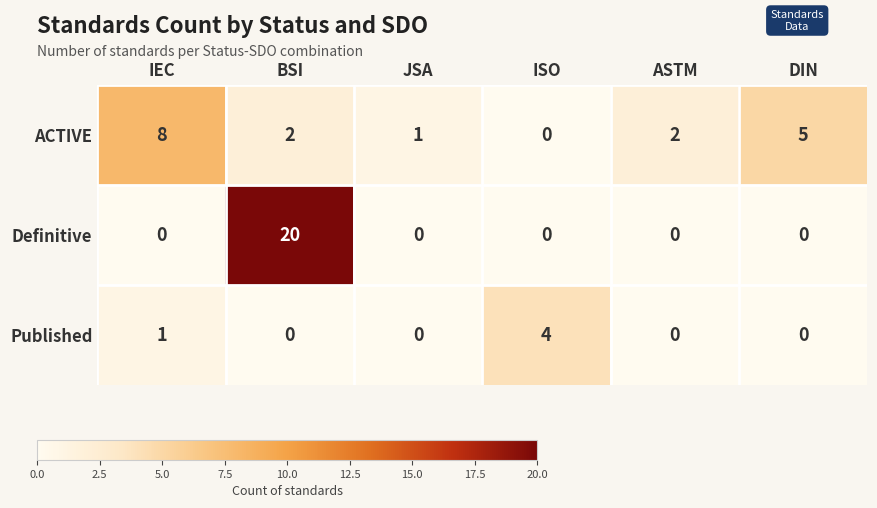

At which category does the chart reach its peak across all series?

BSI